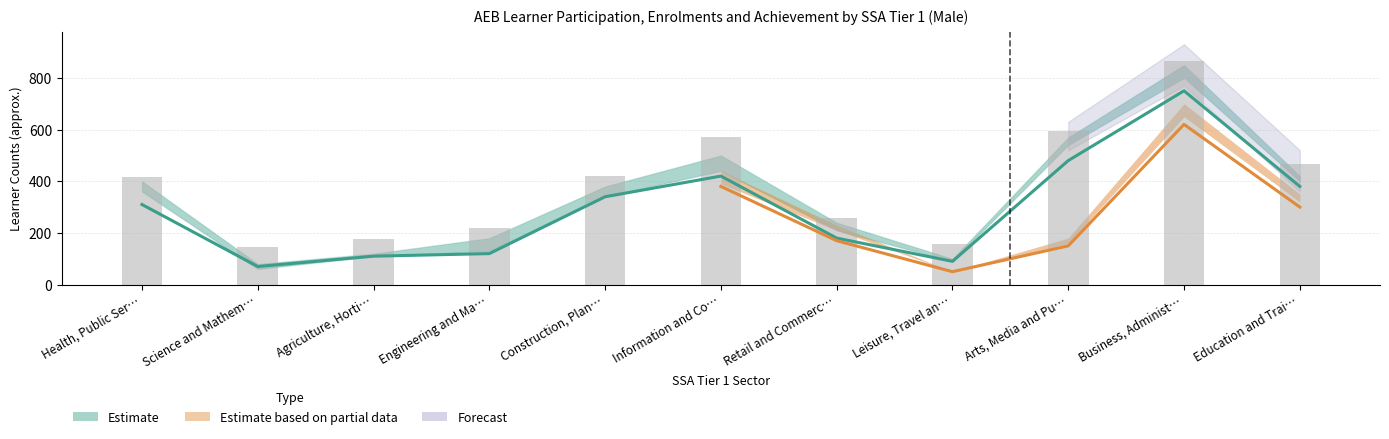

List the labels in order of All AEB Aims Enrolments value, smallest first.

Science and Mathematics, Leisure, Travel and Tourism, Agriculture, Horticulture and Animal Care, Engineering and Manufacturing Technology, Retail and Commercial Enterprise, Construction, Planning and the Built Environment, Health, Public Services and Care, Education and Training, Information and Communication Technology, Arts, Media and Publishing, Business, Administration and Law